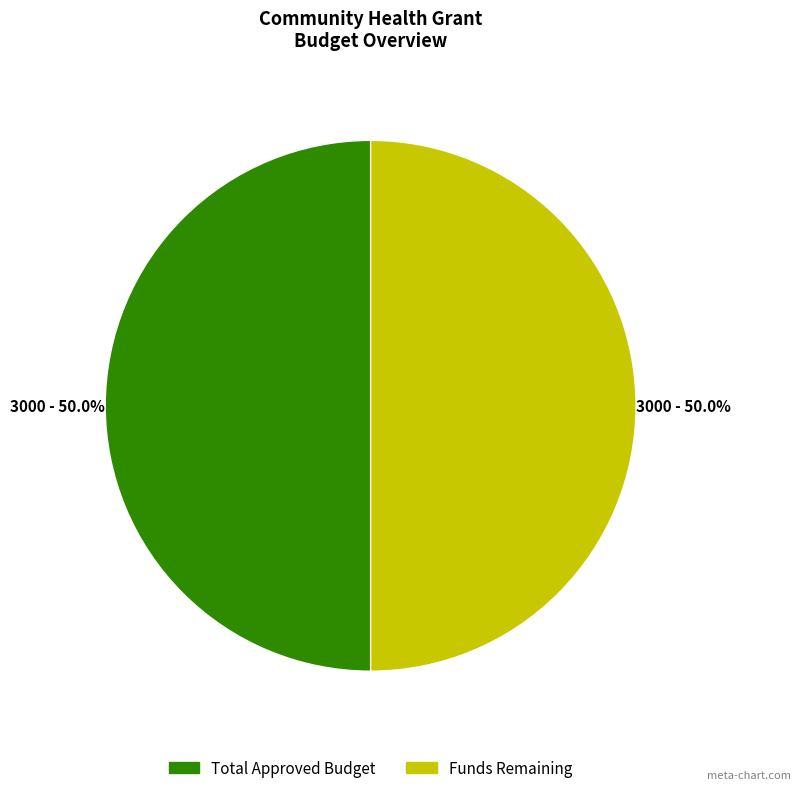

What is the total percentage of Total Approved Budget and Funds Remaining?

100.0%